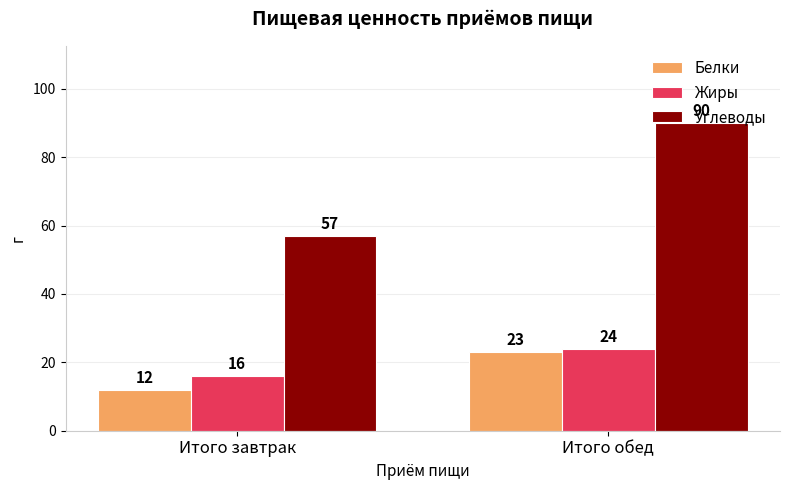

What is the label of the 2nd bar from the left?

Итого обед